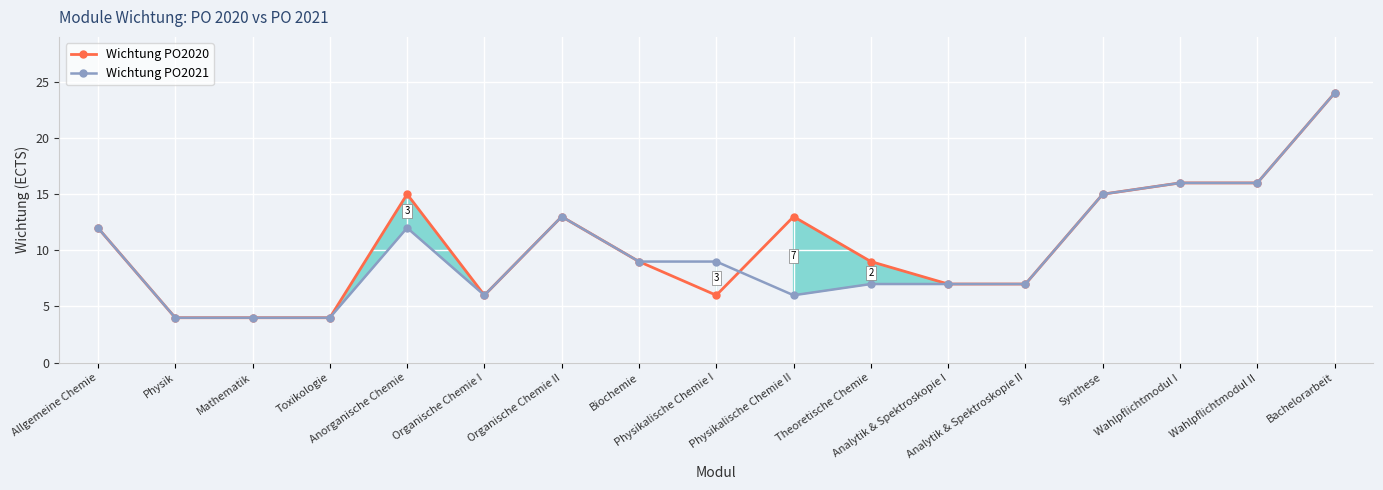

Is the value of Wichtung PO2020 at Physikalische Chemie II greater than the value of Wichtung PO2021 at Analytik & Spektroskopie I?

Yes